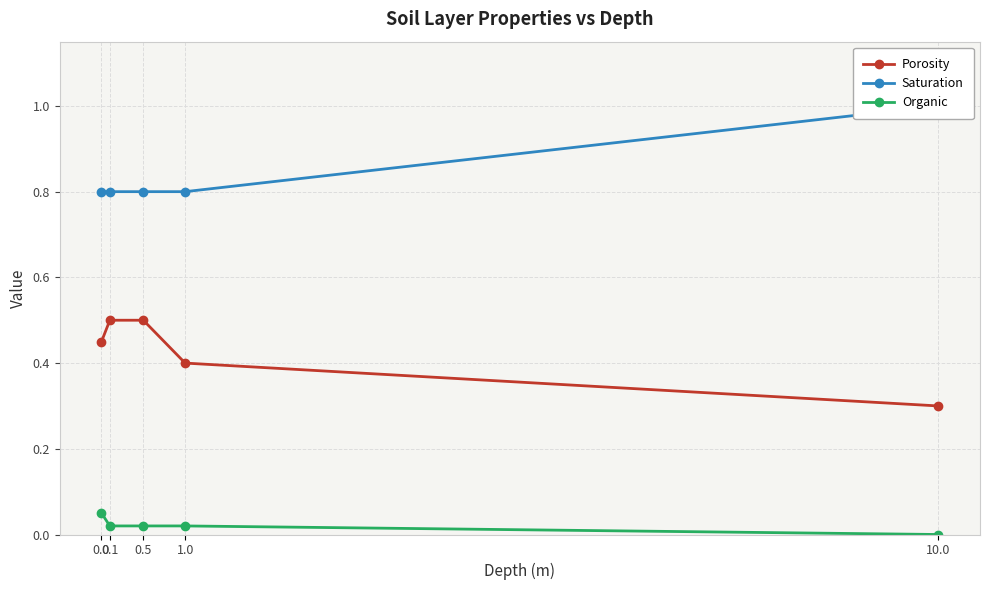

How many values in the Organic series exceed 0?

4